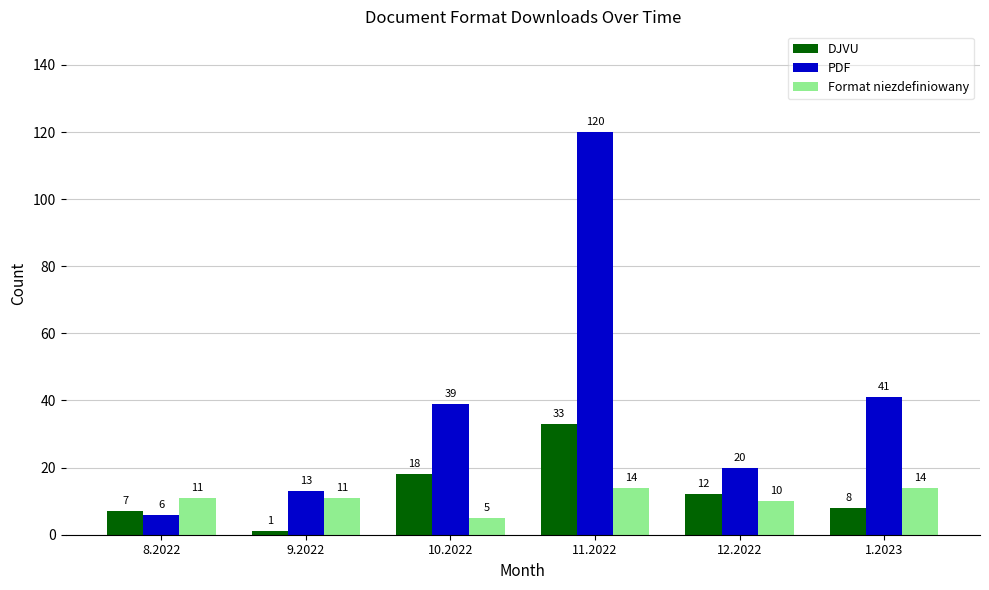

Between 8.2022 and 10.2022, which series saw the biggest shift?

PDF